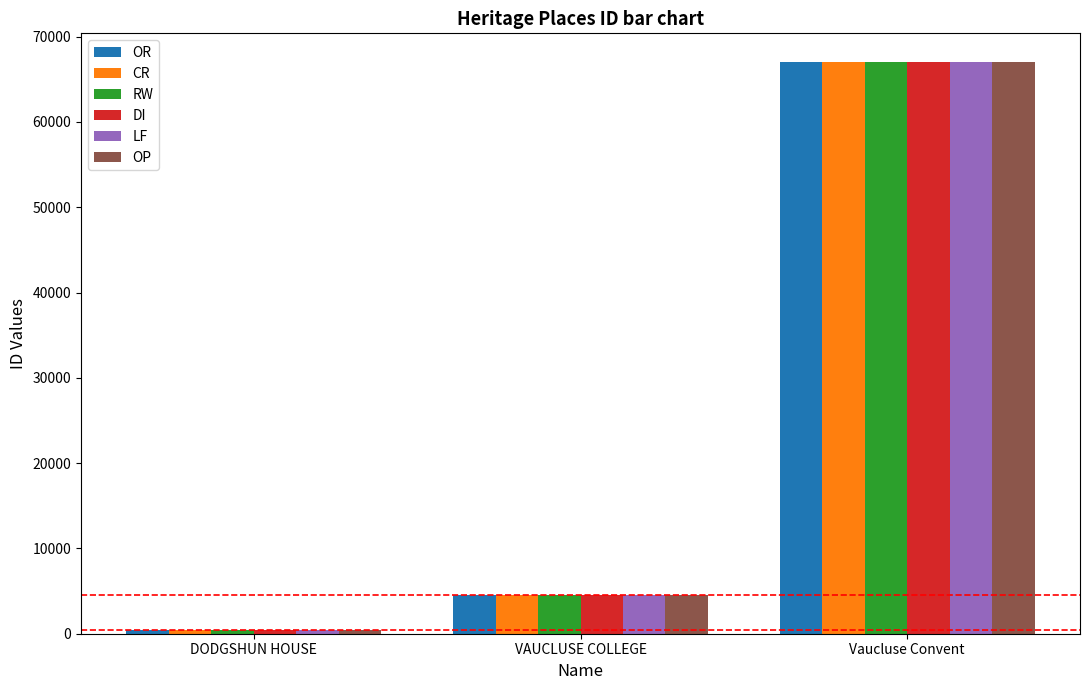

List the labels in order of RW value, smallest first.

DODGSHUN HOUSE, VAUCLUSE COLLEGE, Vaucluse Convent